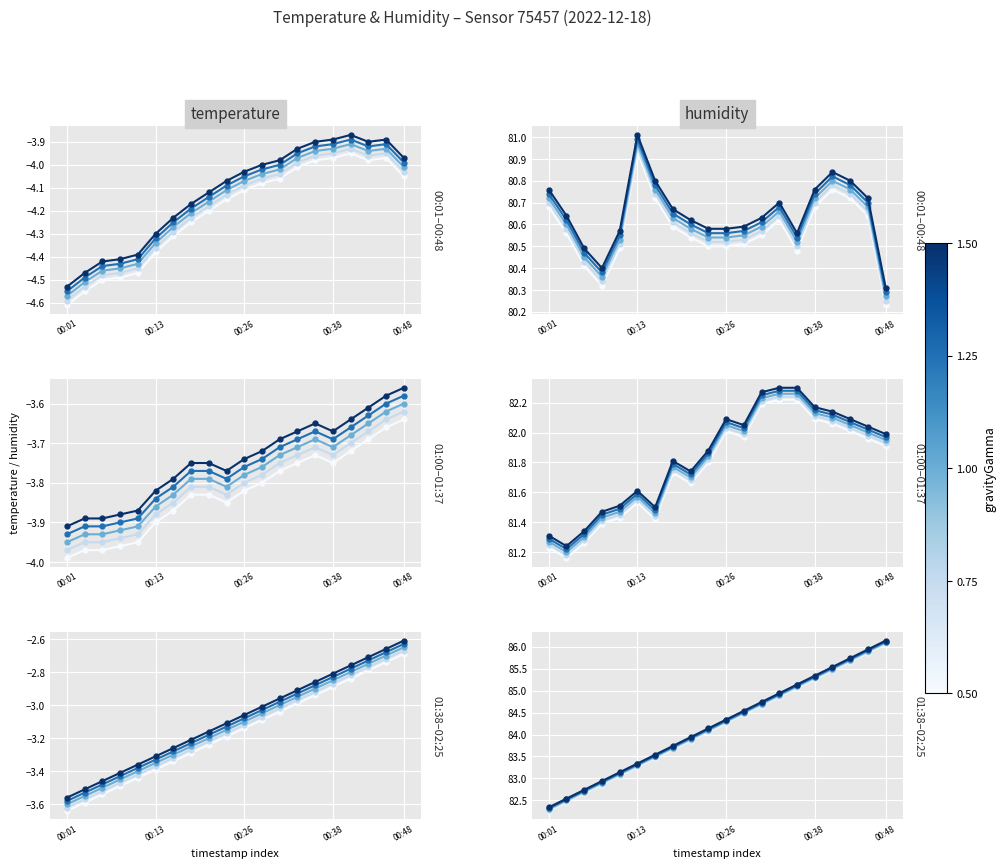

Where is the first local minimum for gravityGamma 1.50?

17